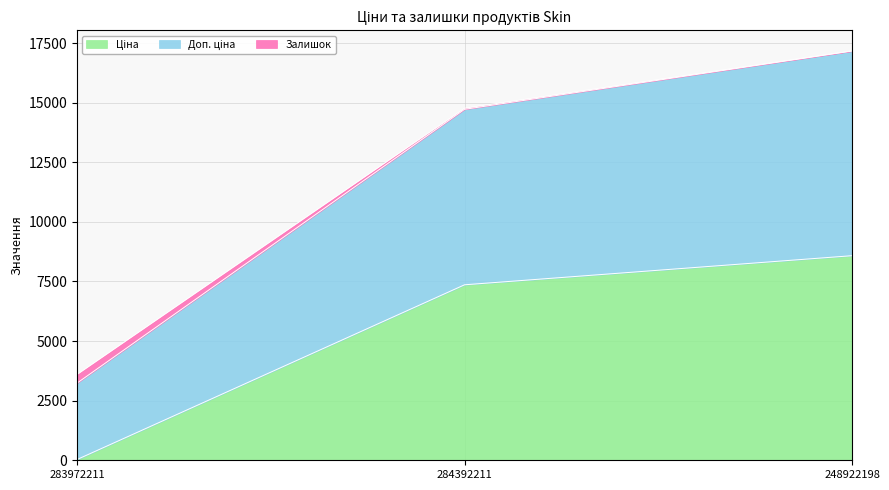

What is the highest value of the Ціна series?

8581.1